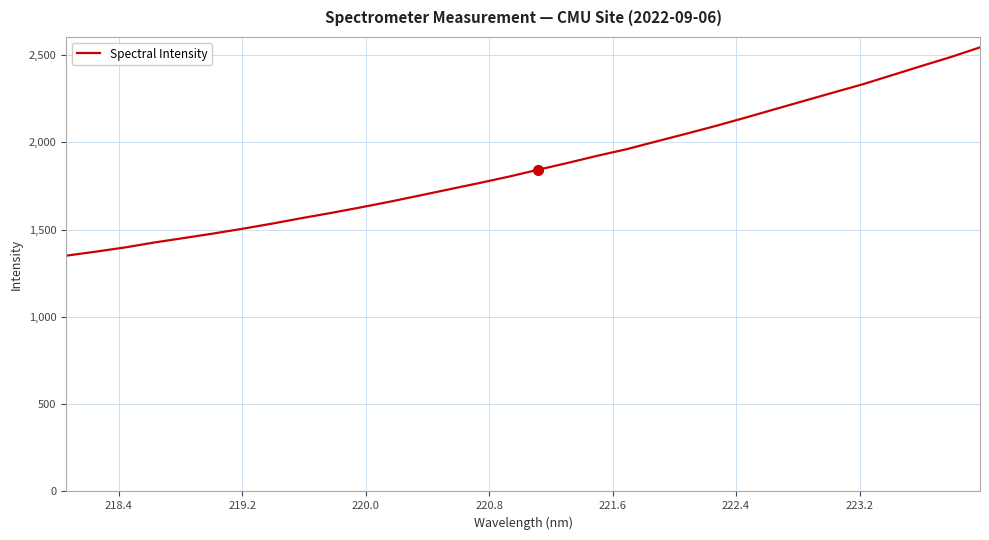

What is the difference between the maximum and minimum values?

1193.0